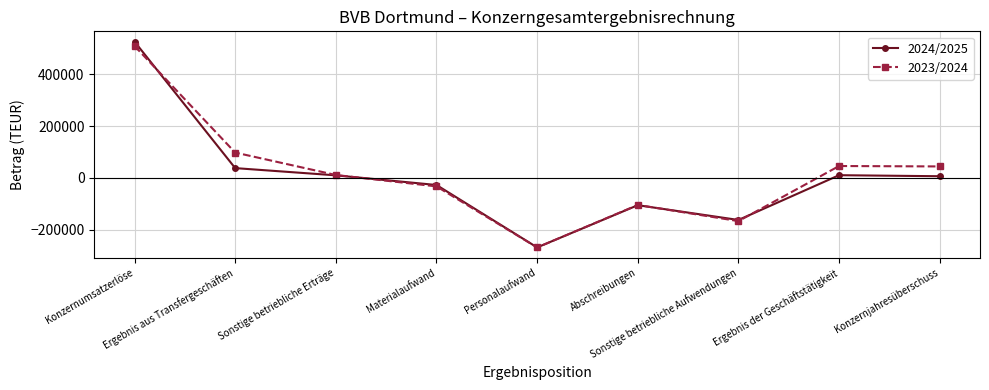

How many data points does each series have?

9